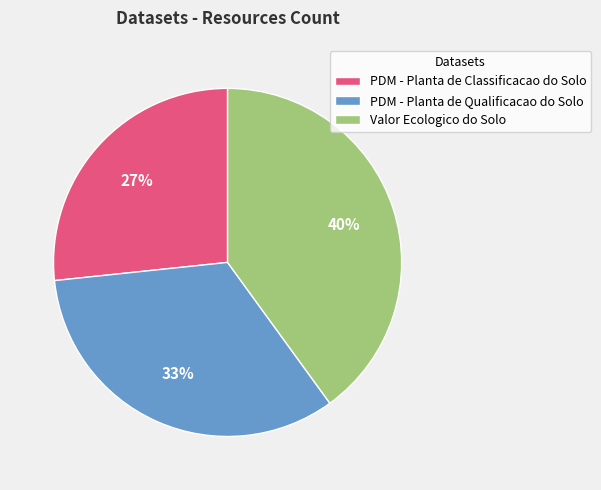

Which category has the biggest portion of the pie?

Valor Ecologico do Solo